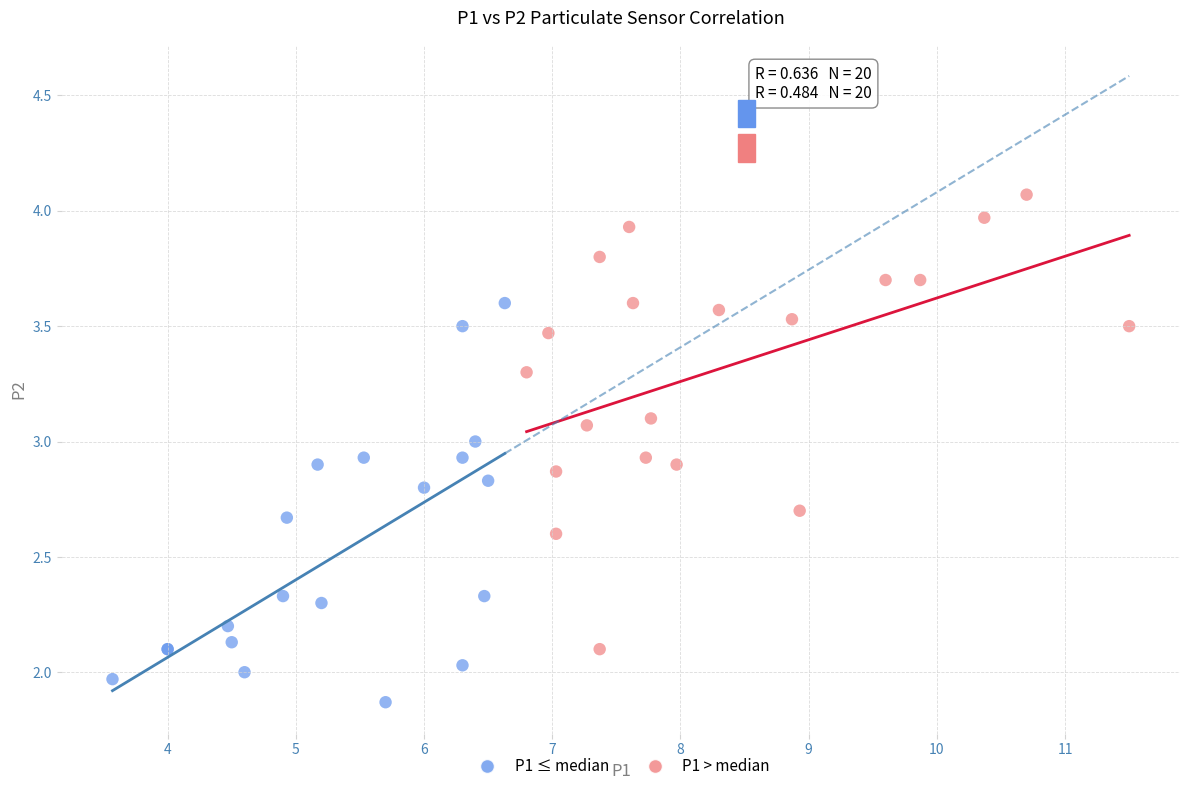

Which series contains the highest Y value?

P1 > median